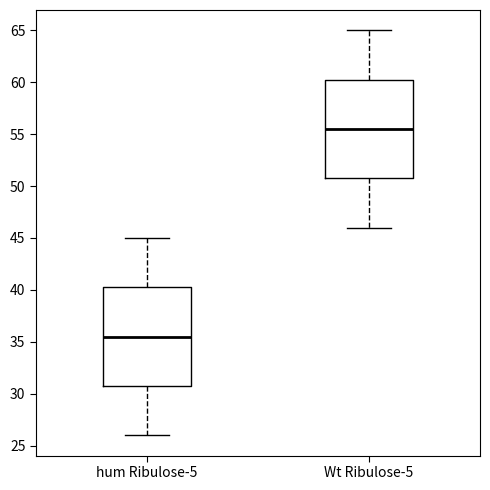

Where does the median line of the box for Wt Ribulose-5 sit on the y-axis? The values are not printed on the chart, so give them approximately, as read against the axis.

55.5